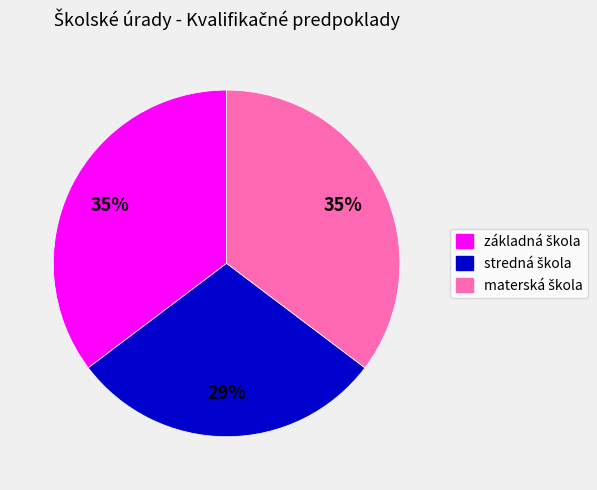

To the nearest percent, what is the difference between the largest and smallest slice percentages?

6%